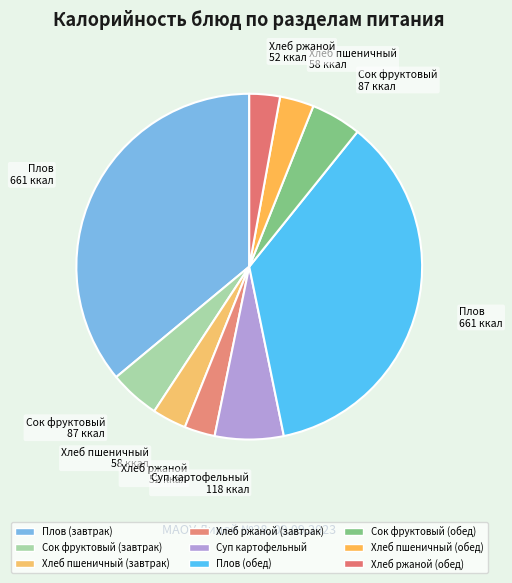

Rank the categories by value from lowest to highest.

Хлеб ржаной (завтрак), Хлеб ржаной (обед), Хлеб пшеничный (завтрак), Хлеб пшеничный (обед), Сок фруктовый (завтрак), Сок фруктовый (обед), Суп картофельный, Плов (завтрак), Плов (обед)